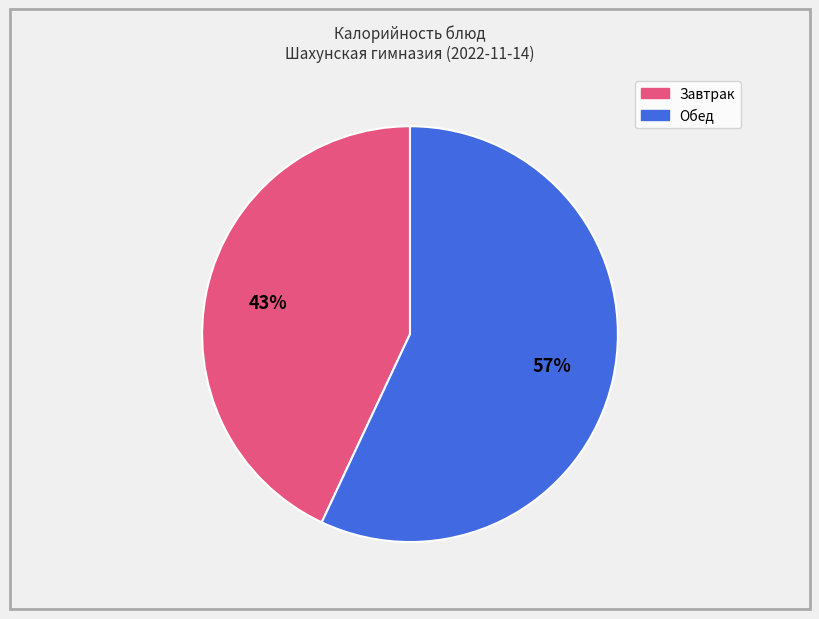

Is there any slice that represents more than half of the pie?

Yes